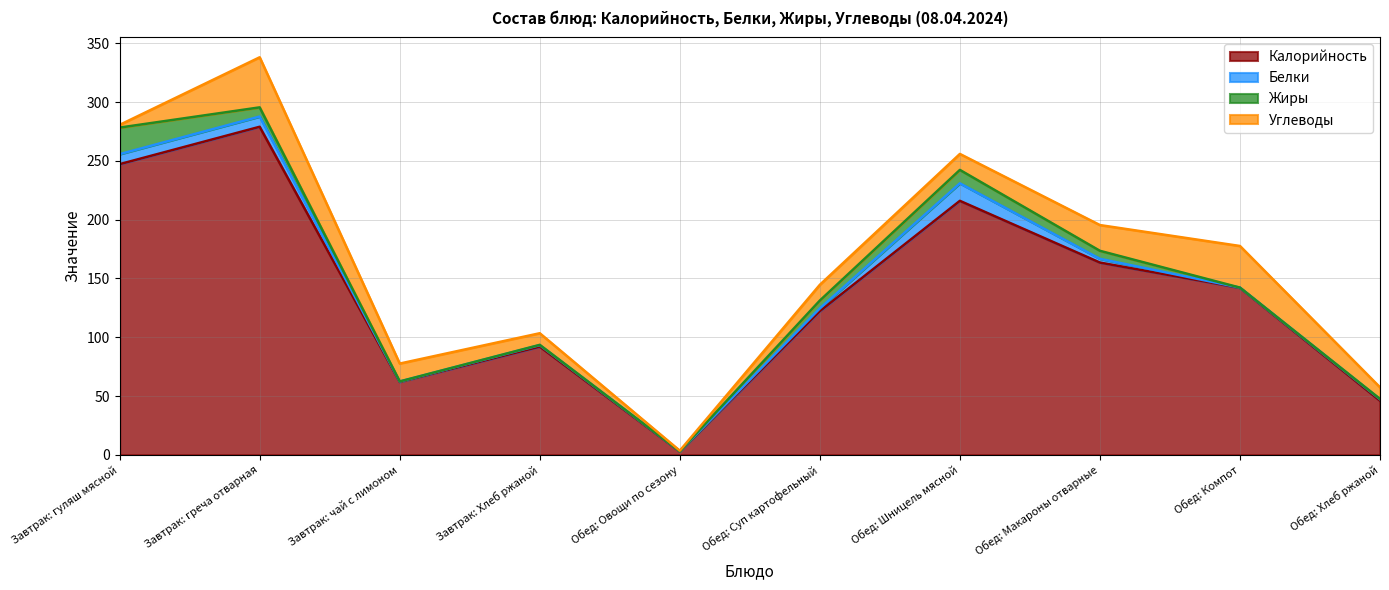

How many data points in Углеводы are less than 13?

4